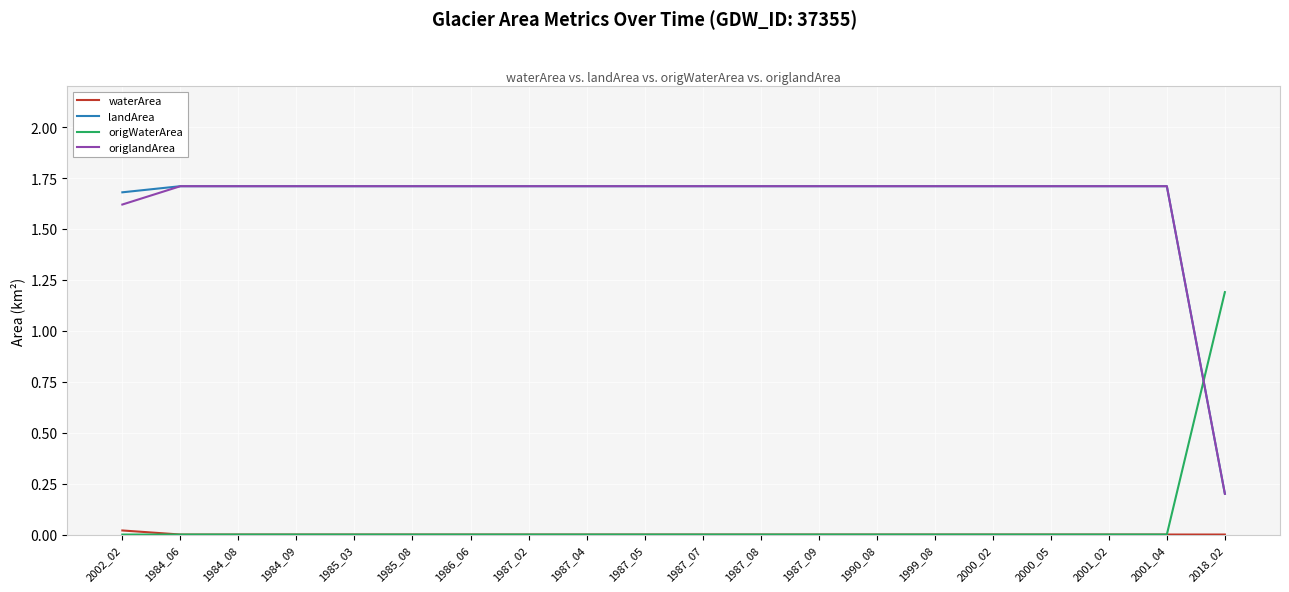

At which label does landArea first exceed 1?

2002_02